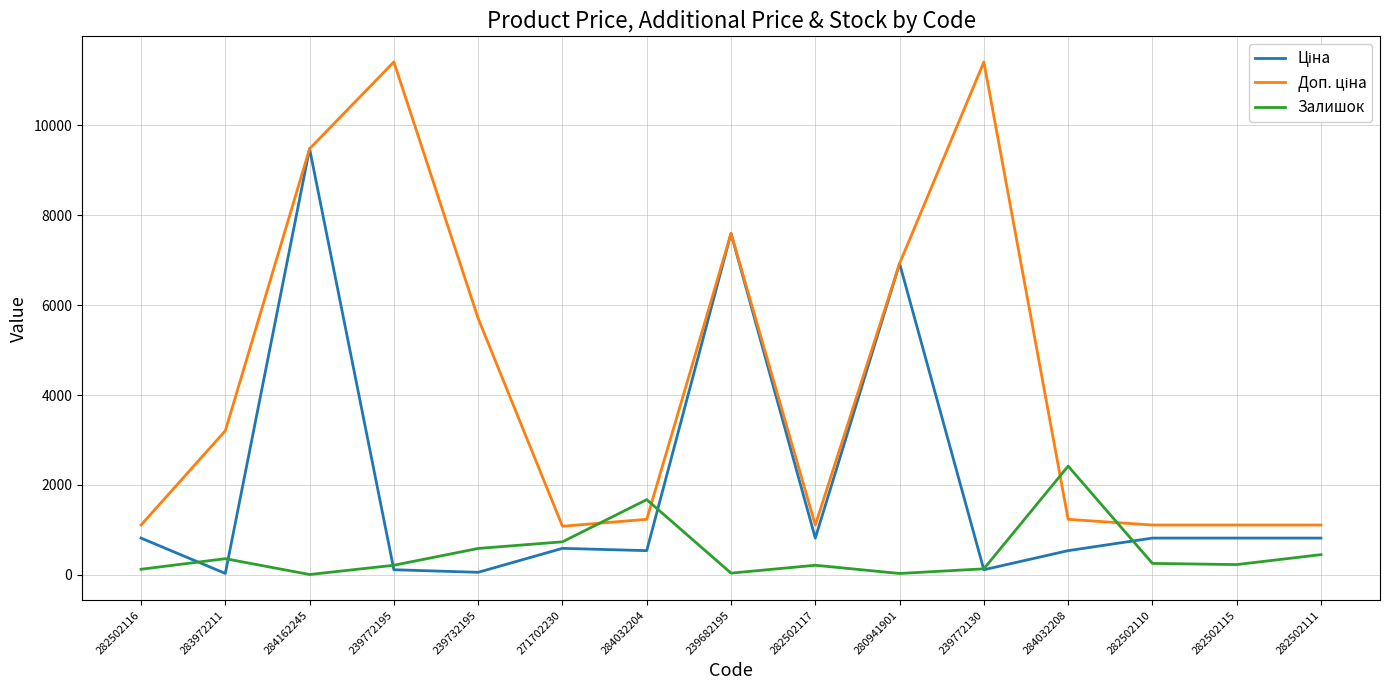

Is it true that Залишок equals 588.0 at 239732195?

True